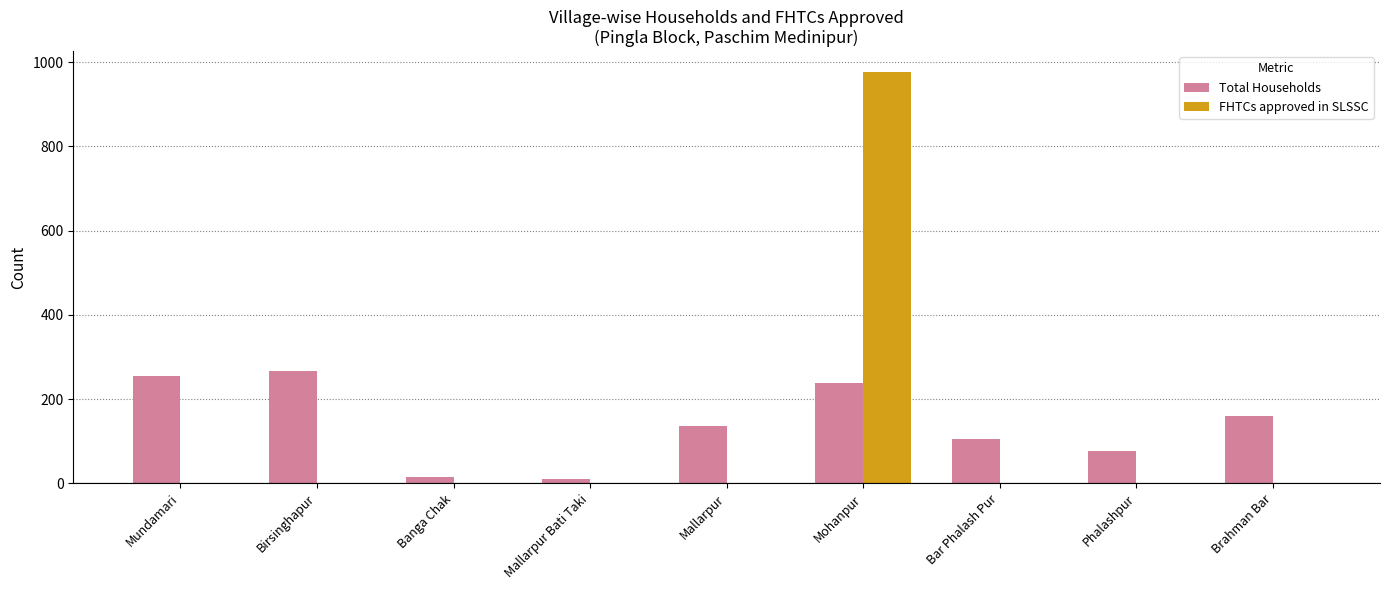

Is it true that Total Households equals 137 at Mallarpur?

True